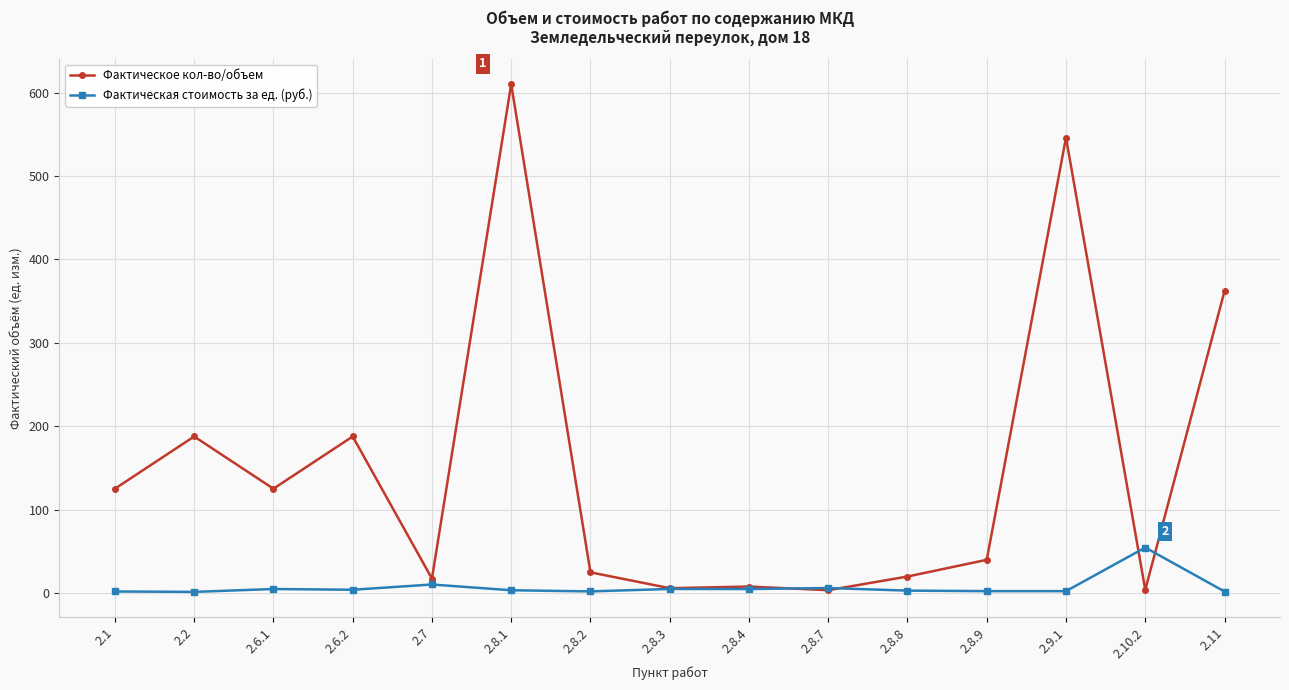

What is the maximum value for Фактическая стоимость за ед. (руб.)?

54.7